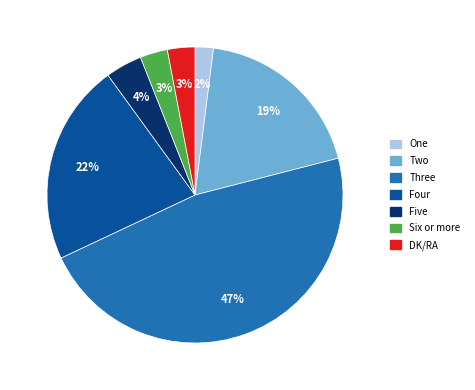

Count the number of slices in the pie.

7